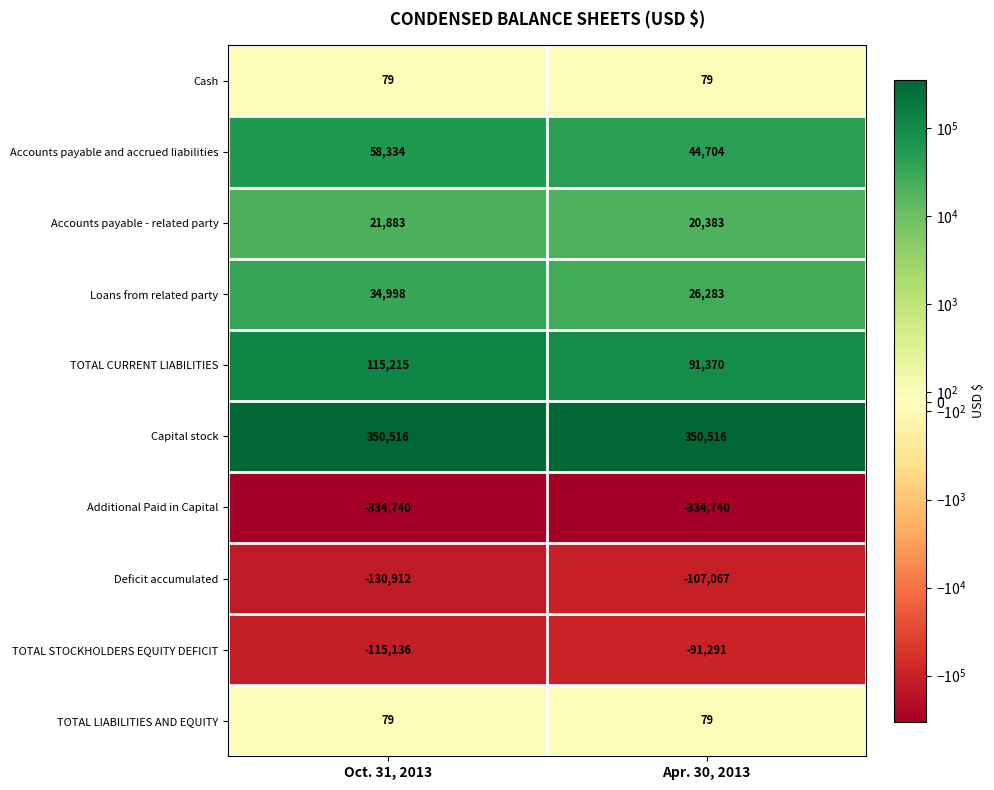

How many distinct data groups are displayed?

10